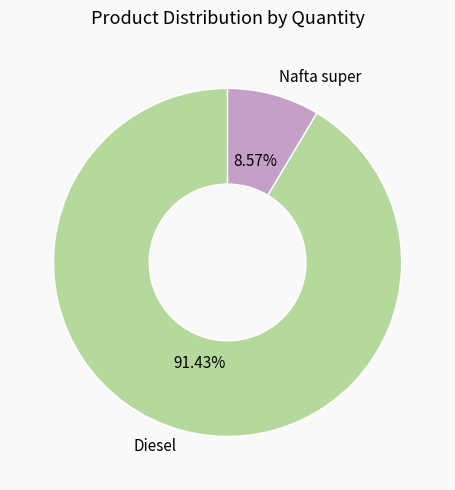

What is the smallest slice in the pie chart?

Nafta super